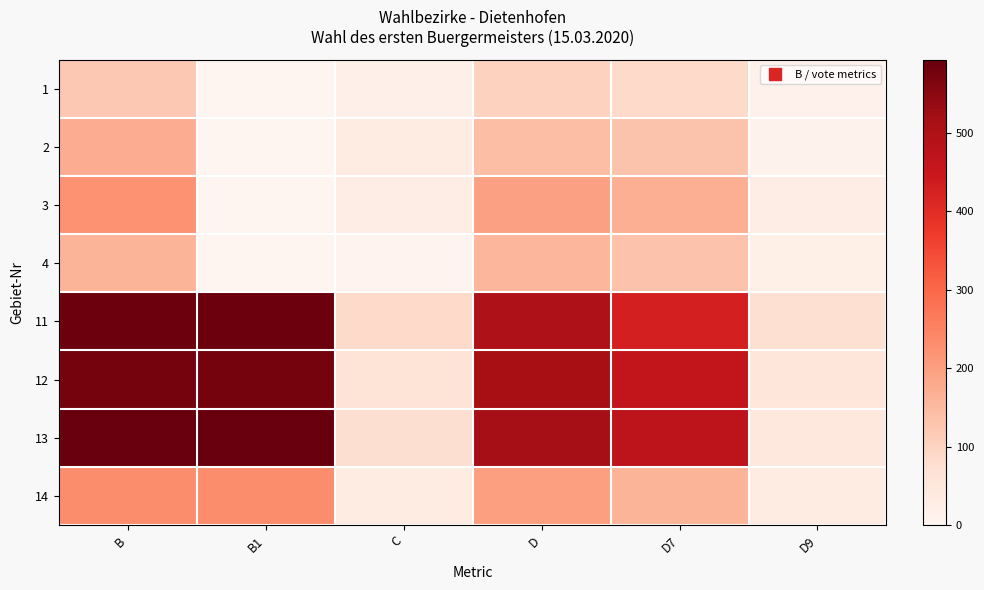

What is the spread (max minus min) of values at D7?

384